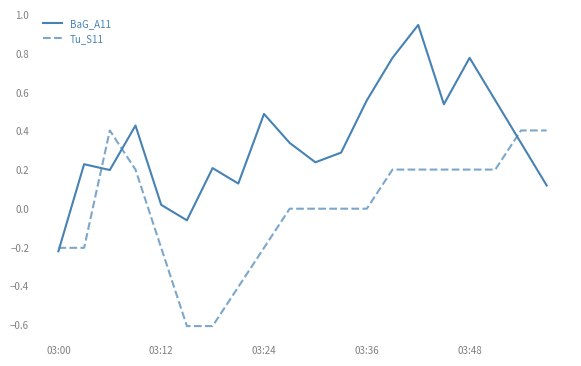

Which series has the largest total across all categories?

BaG_A11